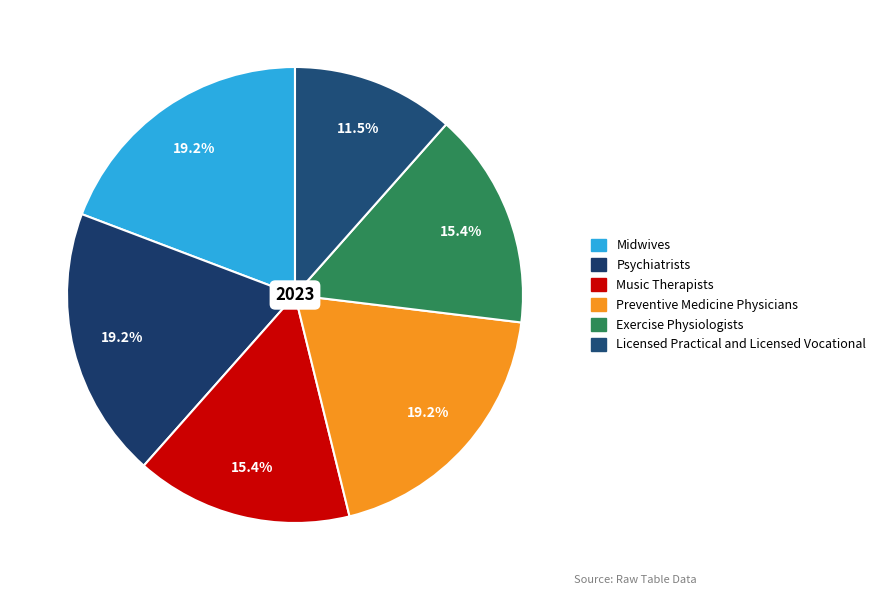

Count the number of slices in the pie.

6